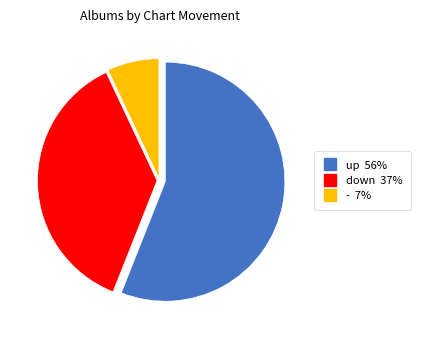

What is the majority slice?

up